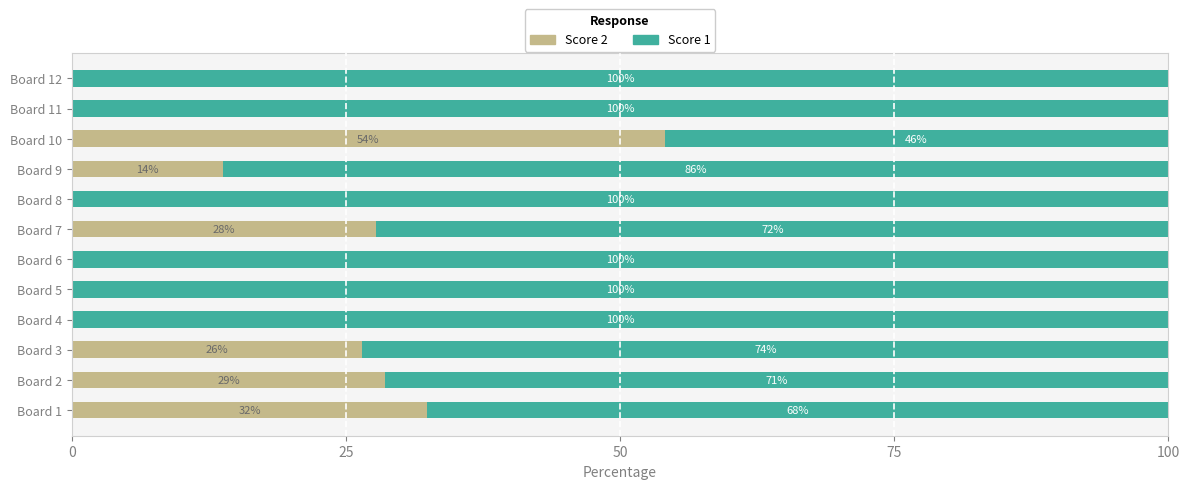

What is the total value across all series at Board 7?

100.0